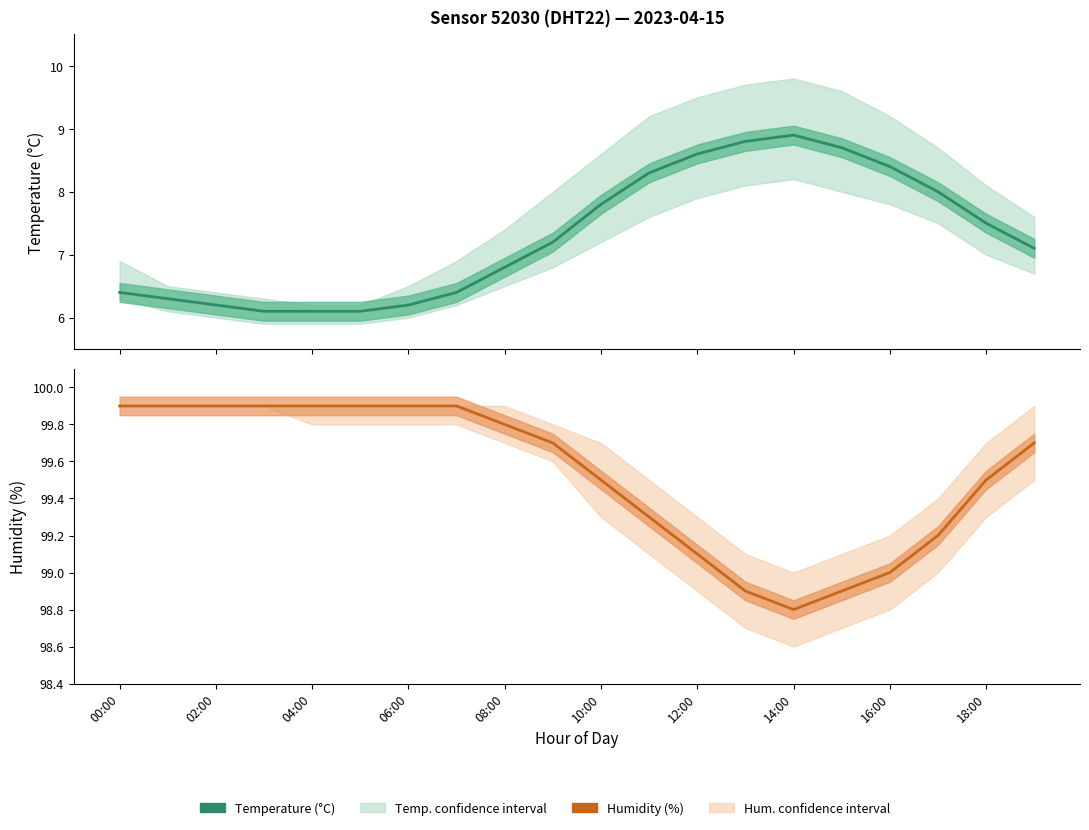

Read the Humidity value at 10:00.

99.5